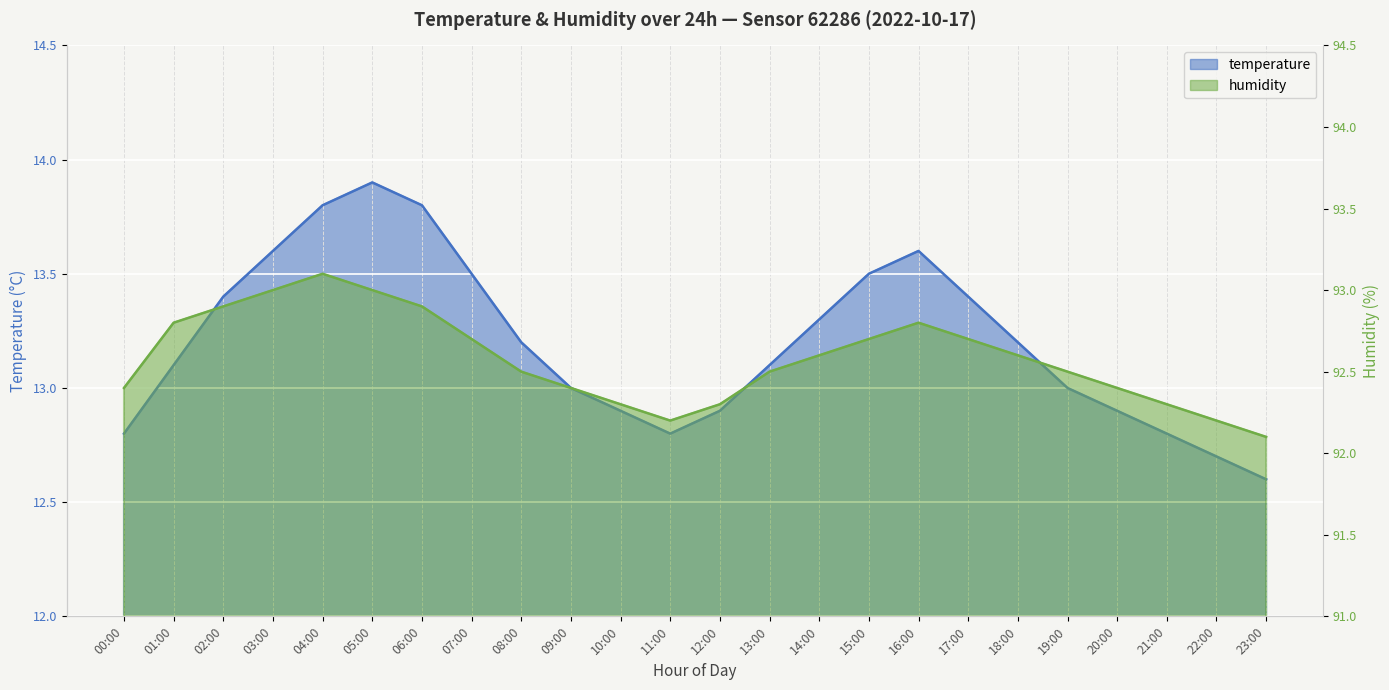

True or false: humidity and temperature intersect in this chart.

False